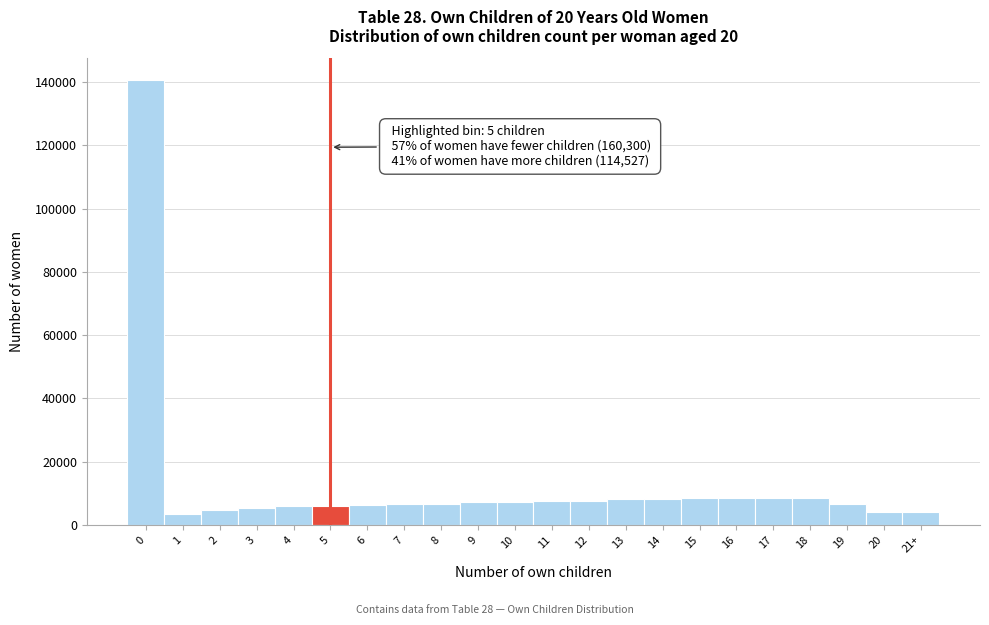

The value at 18 is 3771. True or false?

False